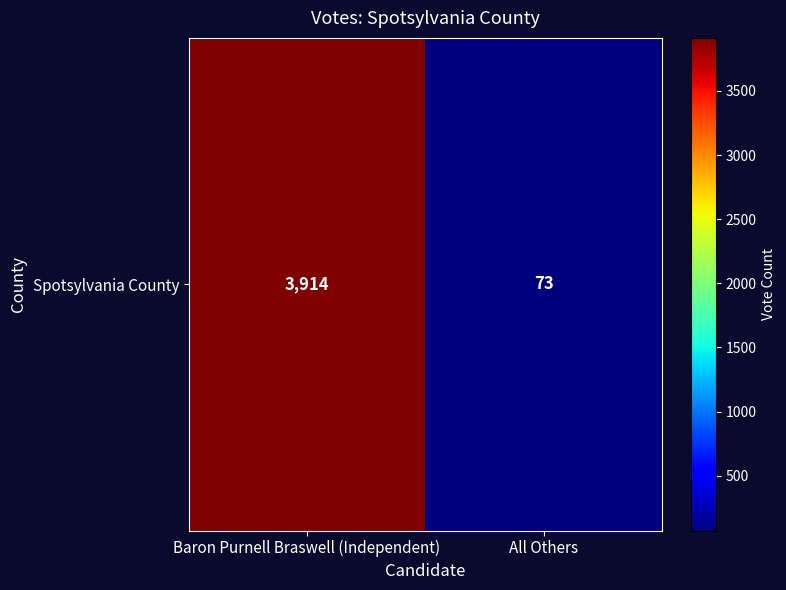

What is the difference between the values at All Others and Baron Purnell Braswell (Independent)?

3841